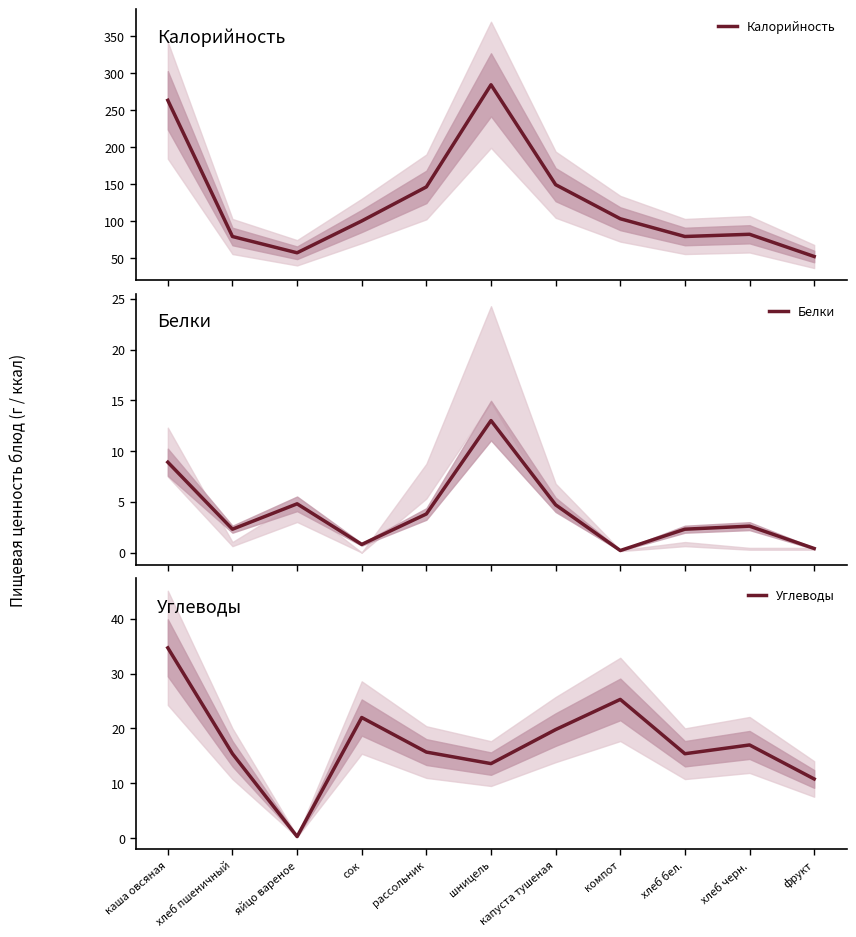

Which series has the largest range (max minus min)?

Калорийность